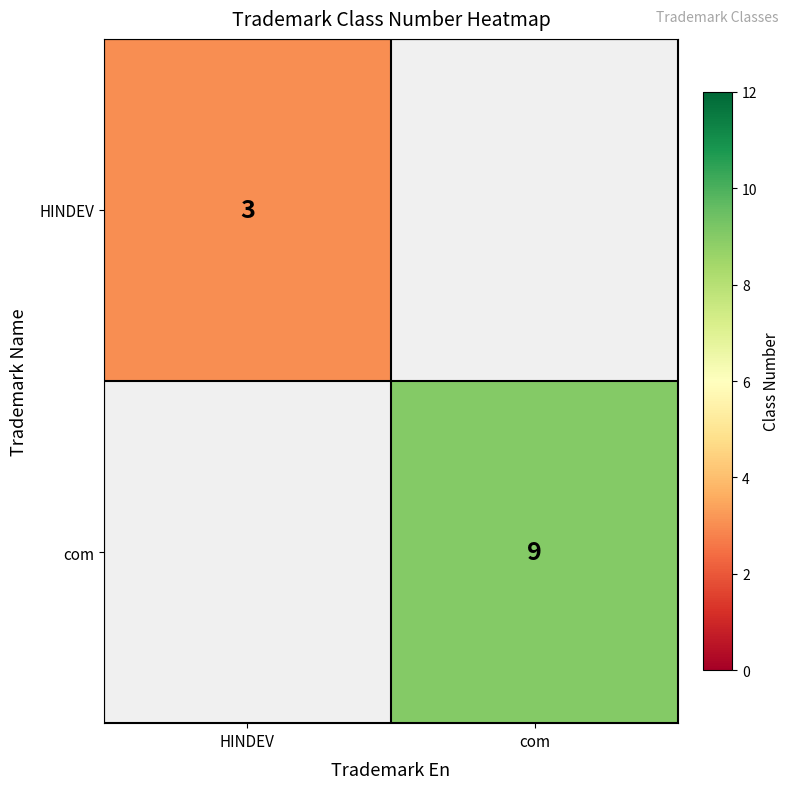

True or false: com has a value of 9 at com.

True